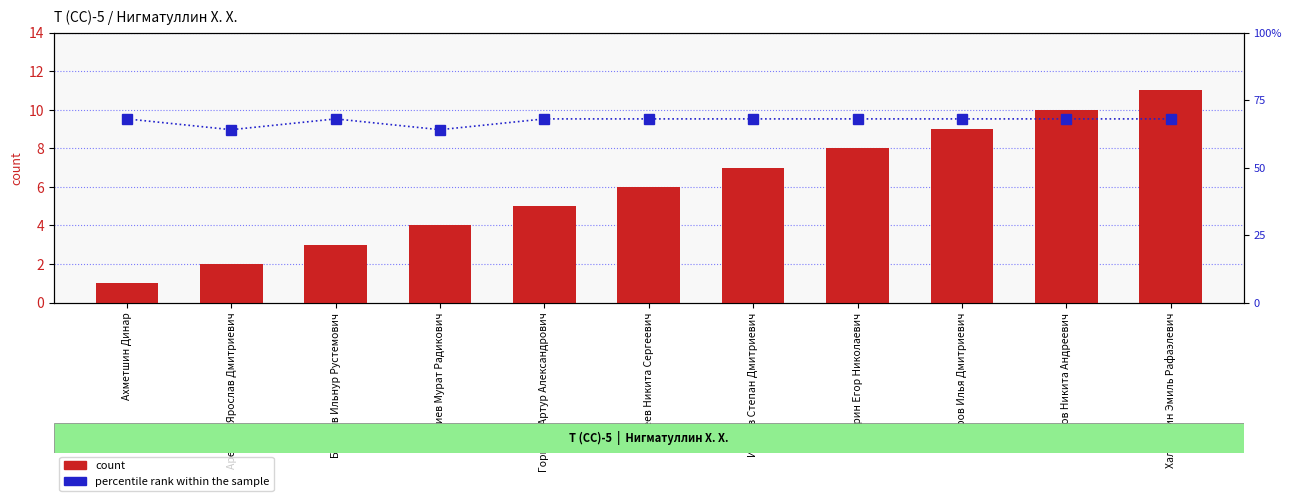

What position from the right is Наумов Никита Андреевич?

2